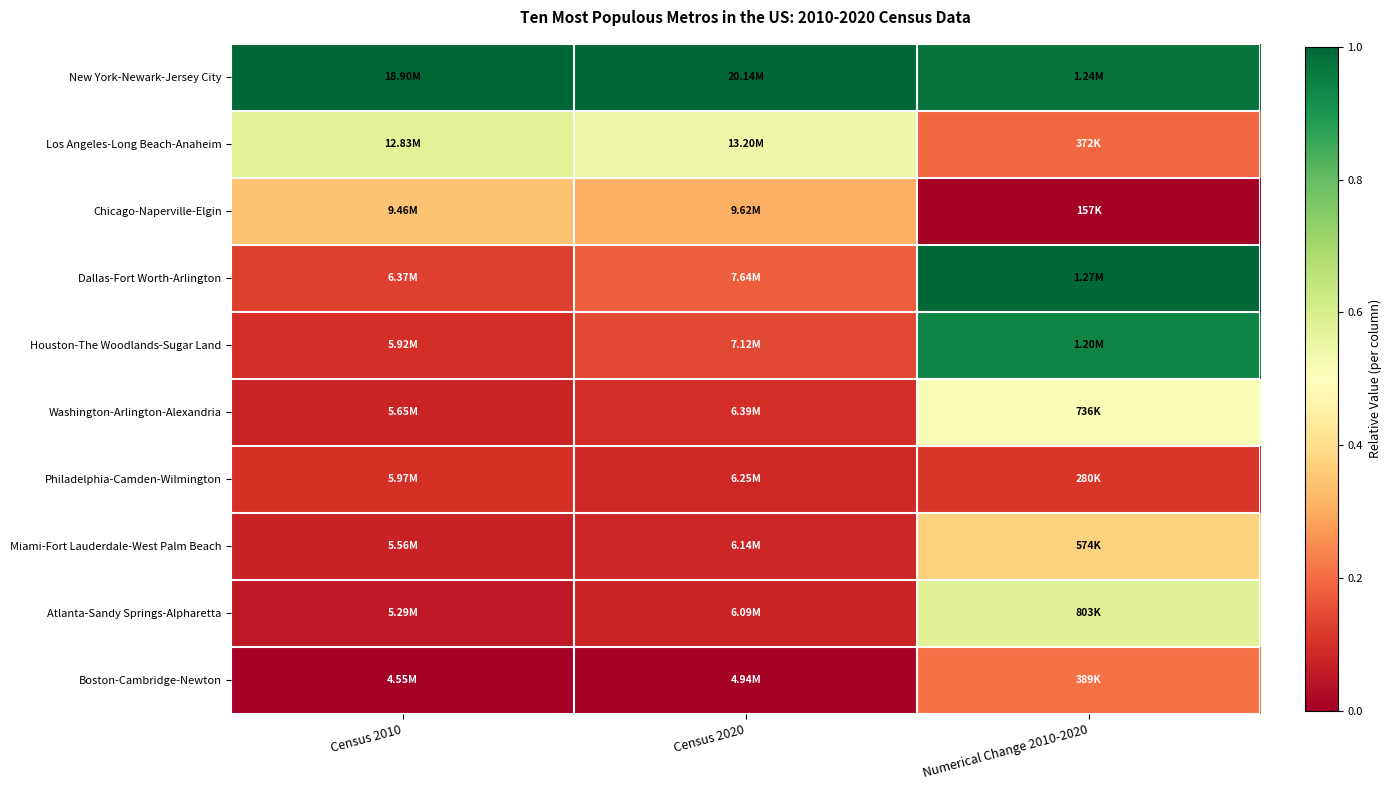

Which label corresponds to the smallest value in the chart?

Numerical Change 2010-2020